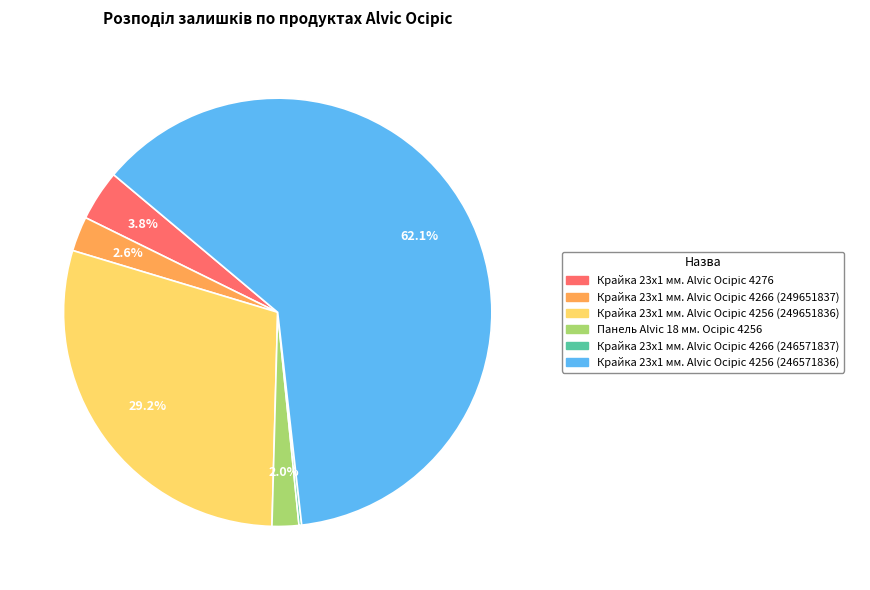

Is there any slice that represents more than half of the pie?

Yes